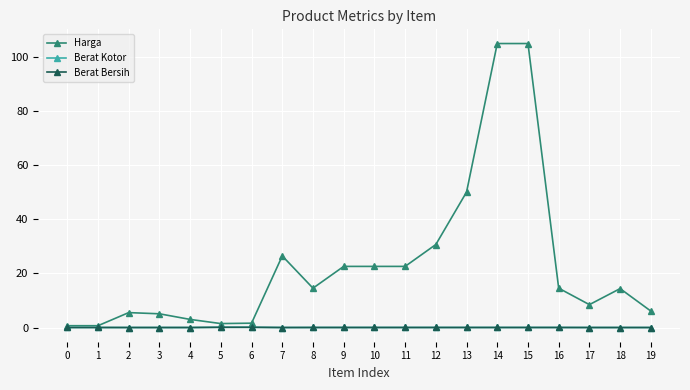

Which series changed the most between 1 and 19?

Harga